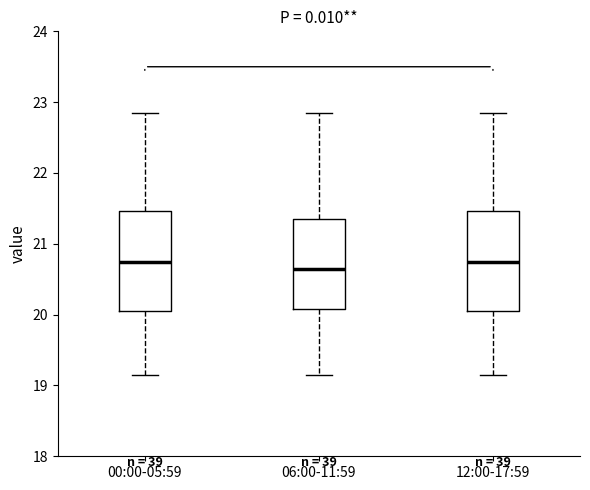

Reading left to right, read every box against the y-axis: the position of its median line, the range the box covers, and the ends of its whiskers. The values are not printed on the chart, so give them approximately, as read against the axis.

00:00-05:59: median 20.8, box 20.1 to 21.5, whiskers 19.2 to 22.9
06:00-11:59: median 20.7, box 20.1 to 21.4, whiskers 19.2 to 22.9
12:00-17:59: median 20.8, box 20.1 to 21.5, whiskers 19.2 to 22.9